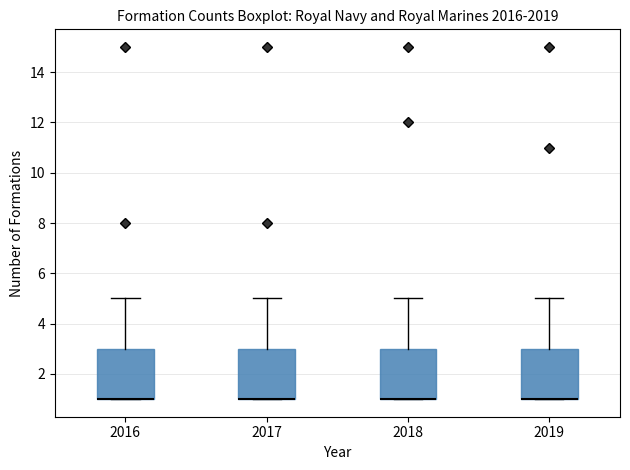

Where is the upper edge of the box at x = 2016 on the y-axis? The values are not printed on the chart, so give them approximately, as read against the axis.

3